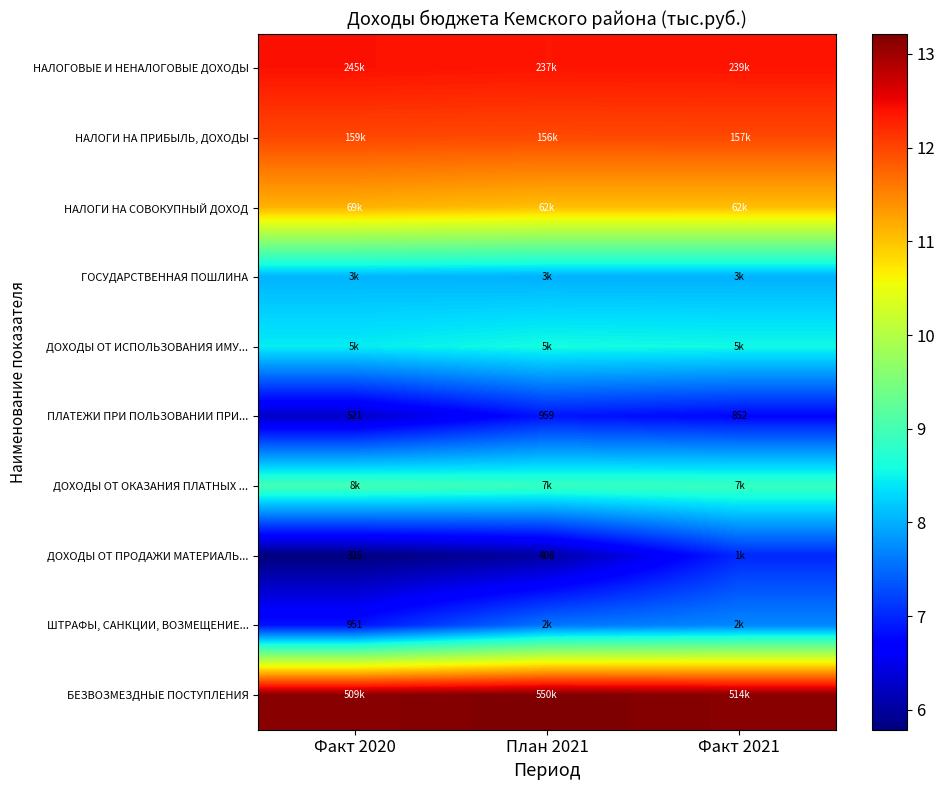

Is it true that ШТРАФЫ, САНКЦИИ, ВОЗМЕЩЕНИЕ... equals 2.7 at Факт 2021?

False